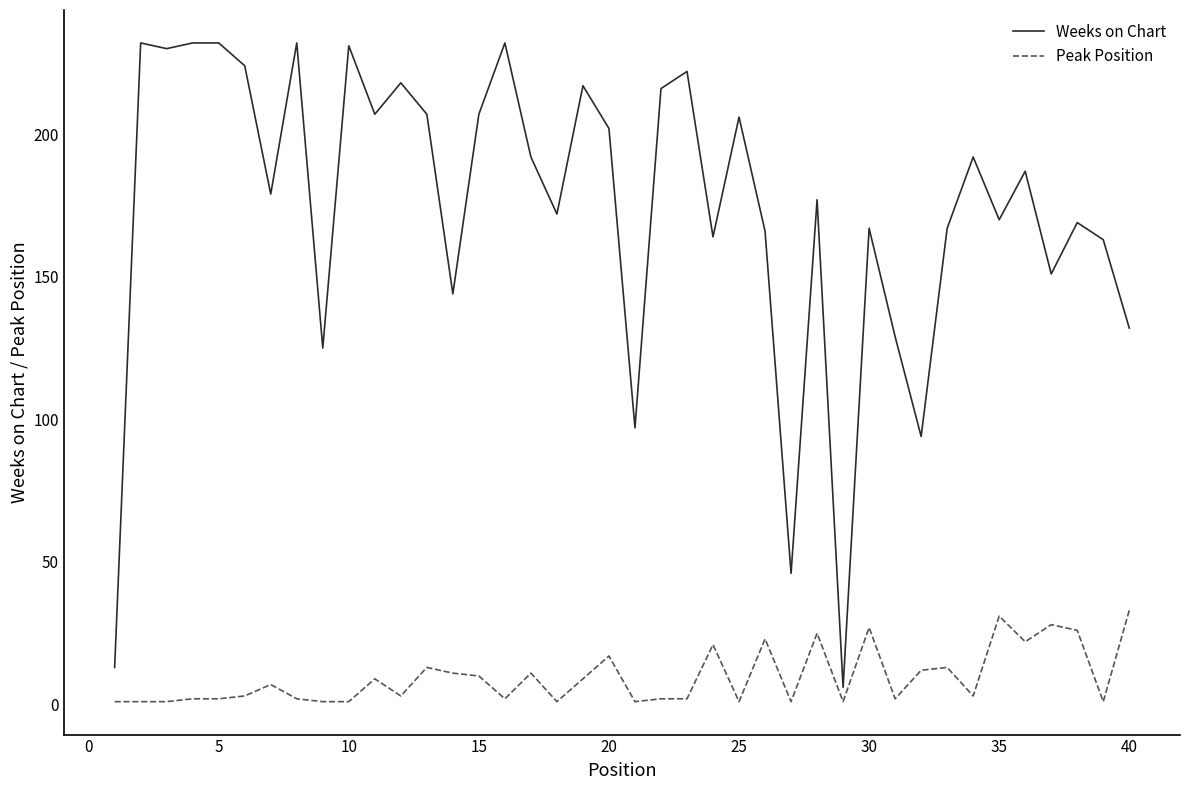

What is the maximum value shown in the chart?

232